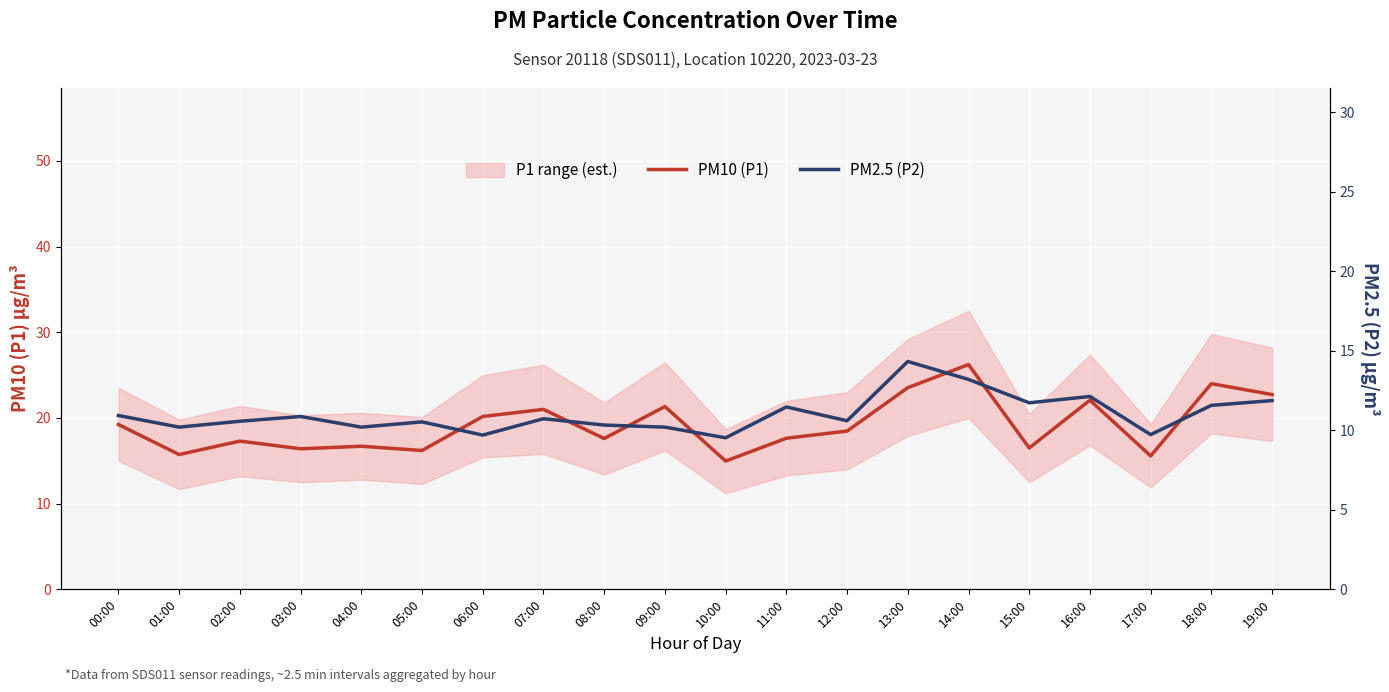

Which category has the lowest value in the PM2.5 (P2) series?

10:00